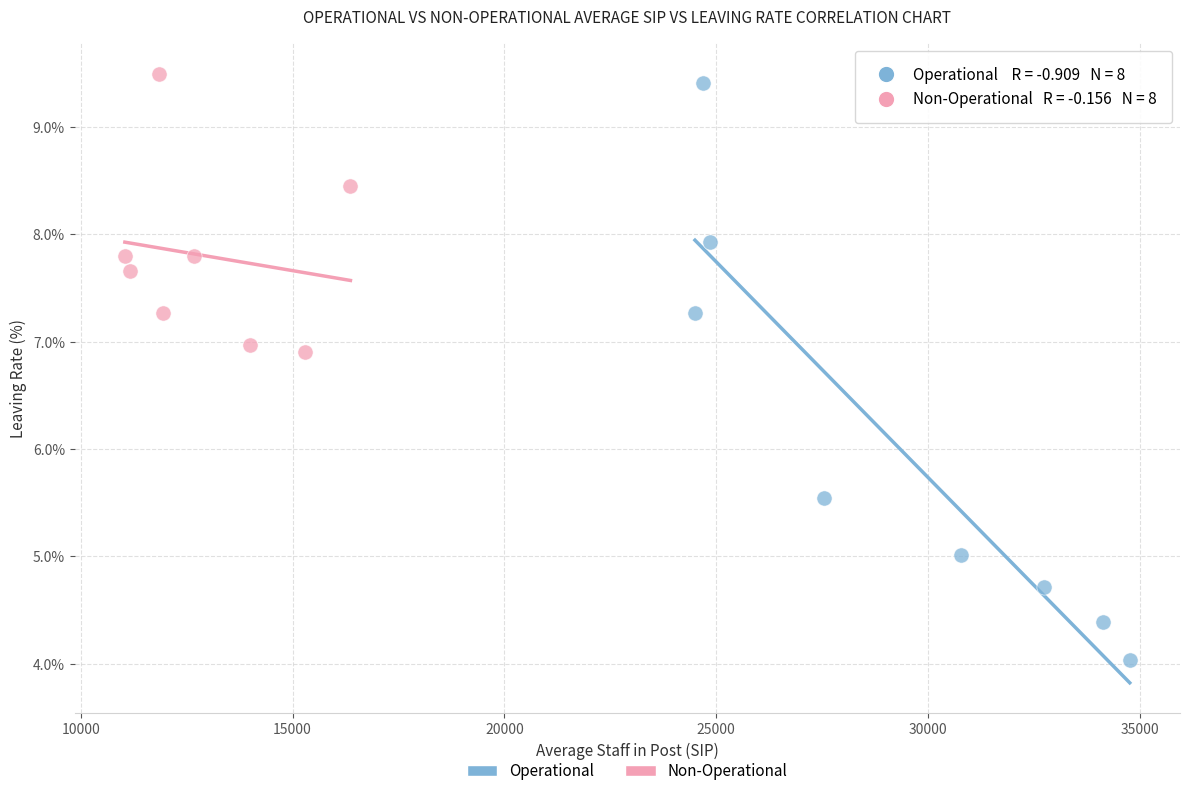

What are all the series names shown in the legend?

Operational, Non-Operational